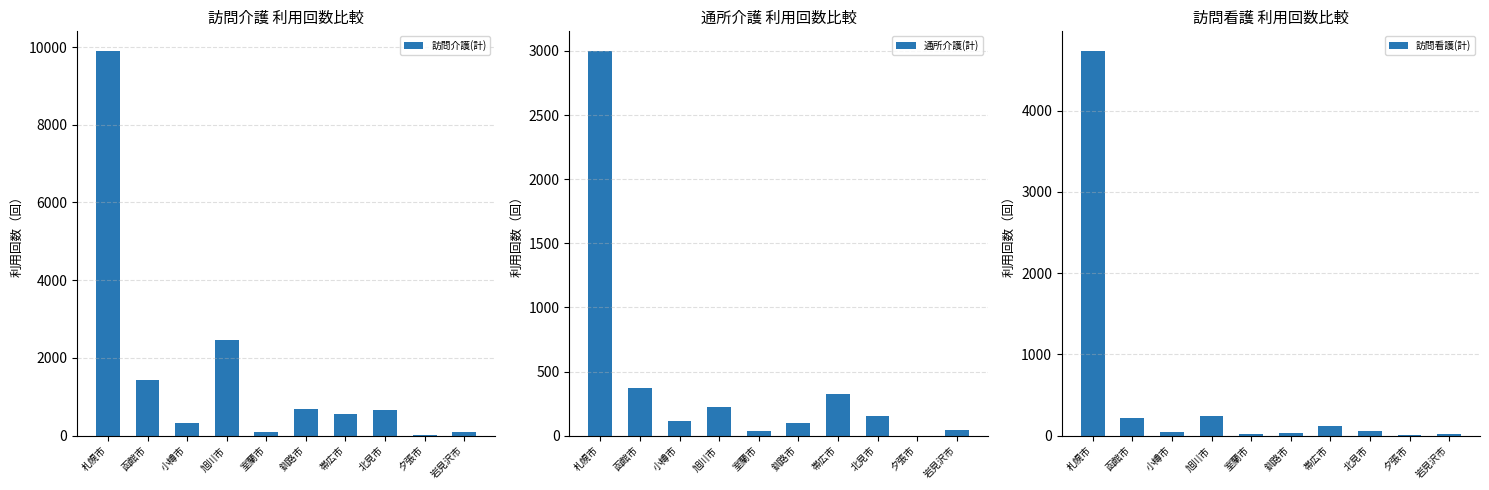

How many bars are there in total?

30